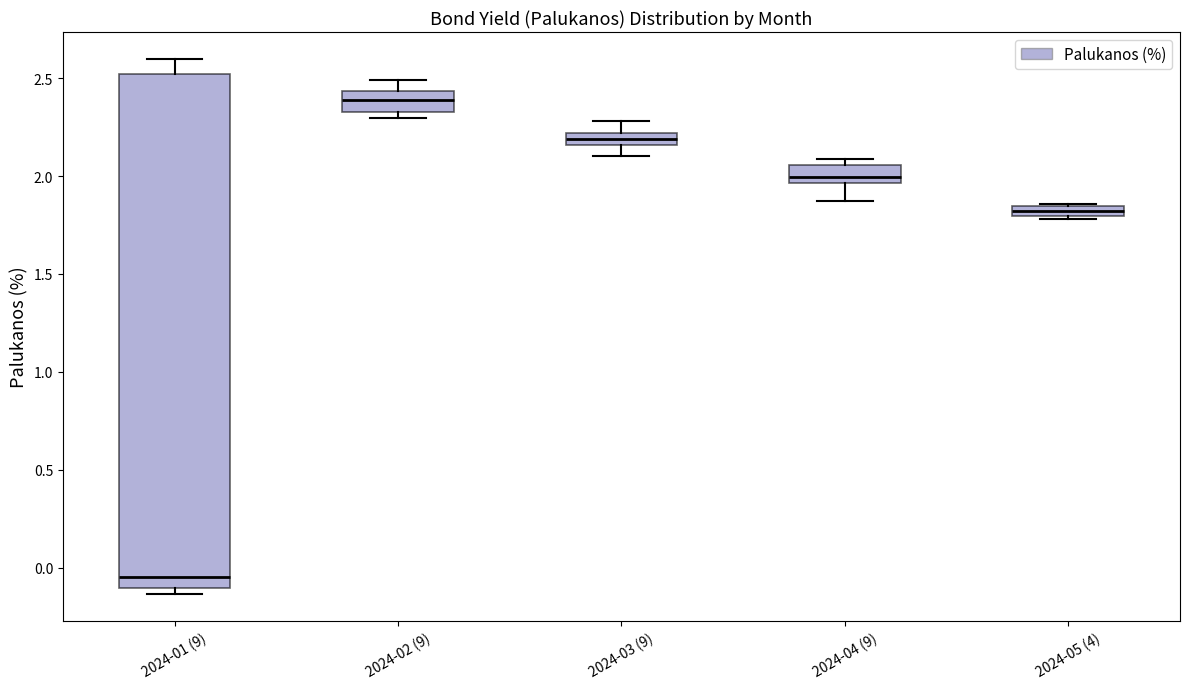

Which box's median line is the highest?

2024-02 (9)